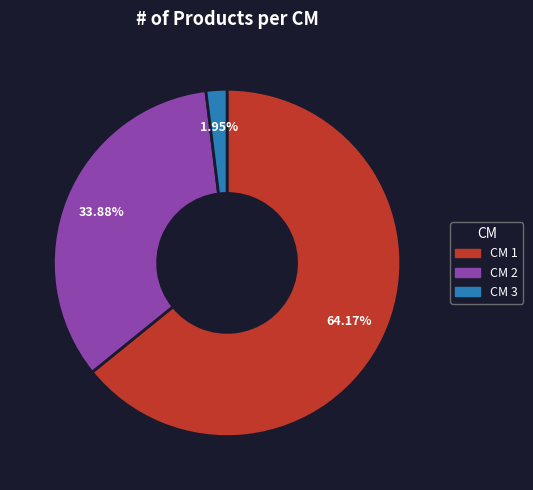

Does any single category account for the majority?

Yes